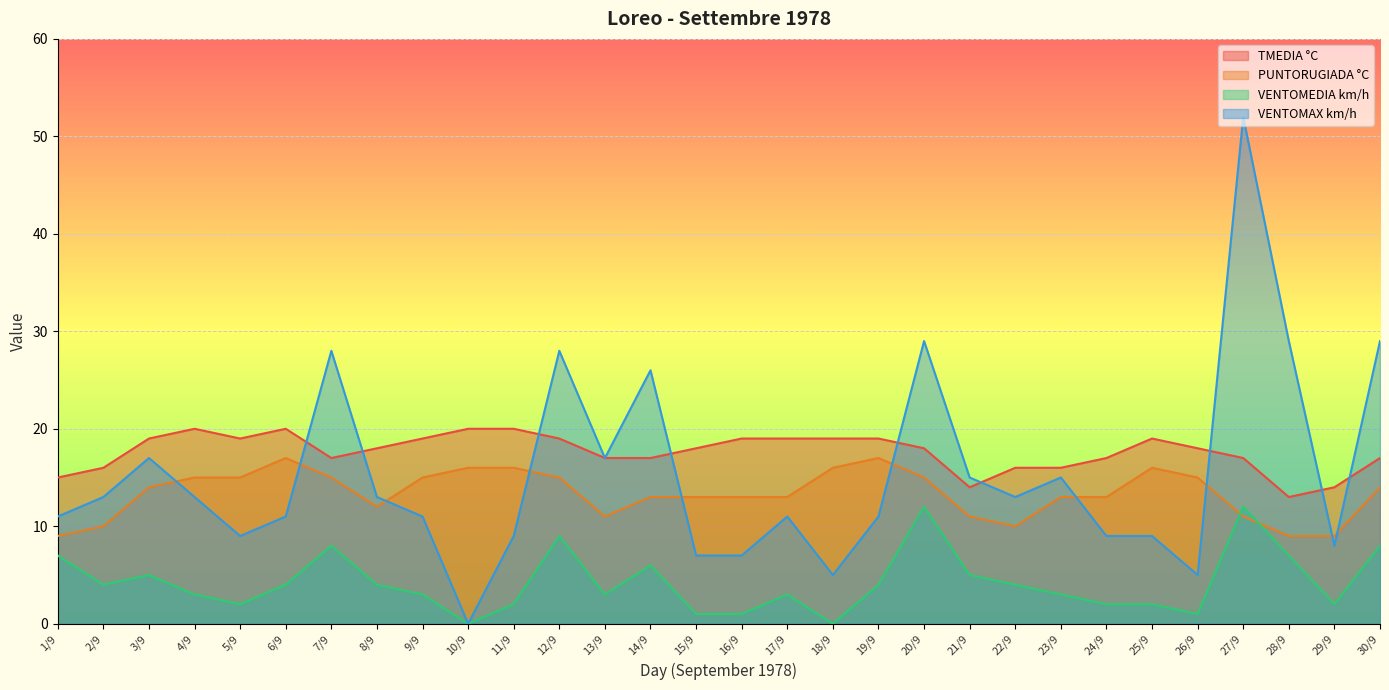

Reading right to left, extract all data points from this chart.

TMEDIA °C: 30/9=17	29/9=14	28/9=13	27/9=17	26/9=18	25/9=19	24/9=17	23/9=16	22/9=16	21/9=14	20/9=18	19/9=19	18/9=19	17/9=19	16/9=19	15/9=18	14/9=17	13/9=17	12/9=19	11/9=20	10/9=20	9/9=19	8/9=18	7/9=17	6/9=20	5/9=19	4/9=20	3/9=19	2/9=16	1/9=15
PUNTORUGIADA °C: 30/9=14	29/9=9	28/9=9	27/9=11	26/9=15	25/9=16	24/9=13	23/9=13	22/9=10	21/9=11	20/9=15	19/9=17	18/9=16	17/9=13	16/9=13	15/9=13	14/9=13	13/9=11	12/9=15	11/9=16	10/9=16	9/9=15	8/9=12	7/9=15	6/9=17	5/9=15	4/9=15	3/9=14	2/9=10	1/9=9
VENTOMEDIA km/h: 30/9=8	29/9=2	28/9=7	27/9=12	26/9=1	25/9=2	24/9=2	23/9=3	22/9=4	21/9=5	20/9=12	19/9=4	18/9=0	17/9=3	16/9=1	15/9=1	14/9=6	13/9=3	12/9=9	11/9=2	10/9=0	9/9=3	8/9=4	7/9=8	6/9=4	5/9=2	4/9=3	3/9=5	2/9=4	1/9=7
VENTOMAX km/h: 30/9=29	29/9=8	28/9=29	27/9=52	26/9=5	25/9=9	24/9=9	23/9=15	22/9=13	21/9=15	20/9=29	19/9=11	18/9=5	17/9=11	16/9=7	15/9=7	14/9=26	13/9=17	12/9=28	11/9=9	10/9=0	9/9=11	8/9=13	7/9=28	6/9=11	5/9=9	4/9=13	3/9=17	2/9=13	1/9=11